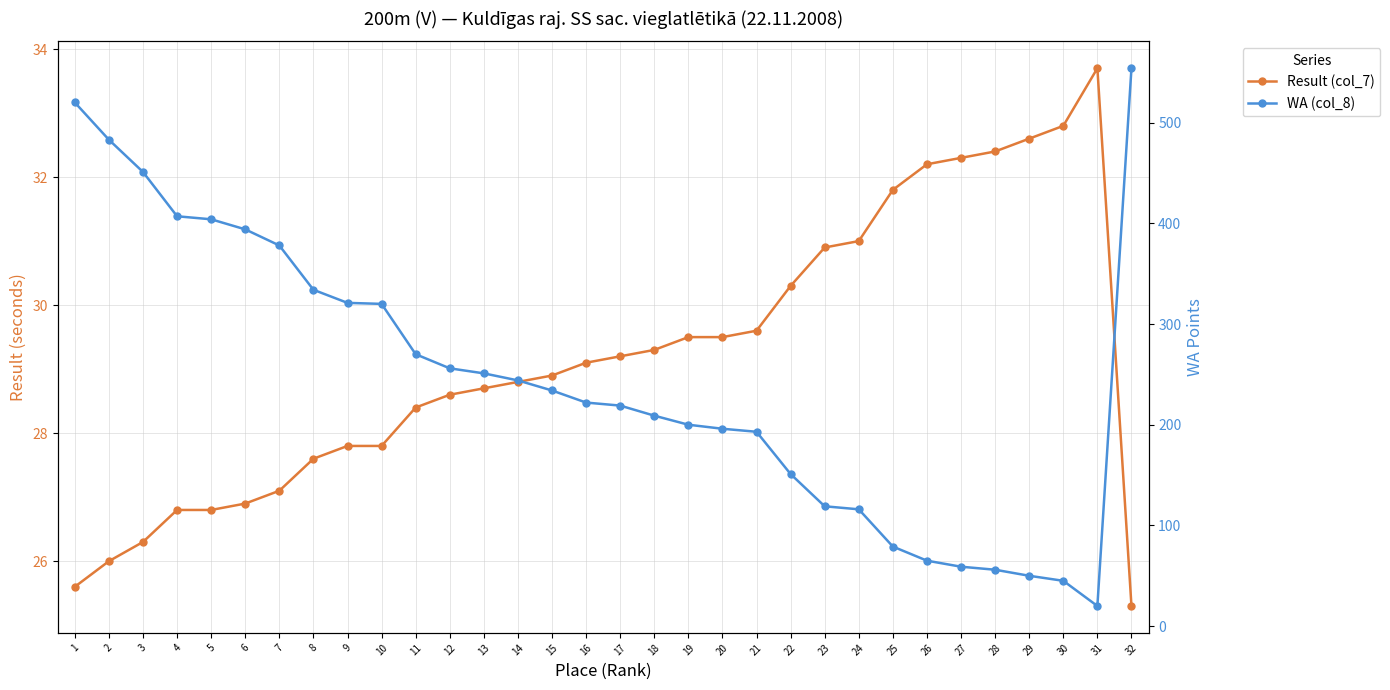

List the labels in order of WA (col_8) value, largest first.

32, 1, 2, 3, 4, 5, 6, 7, 8, 9, 10, 11, 12, 13, 14, 15, 16, 17, 18, 19, 20, 21, 22, 23, 24, 25, 26, 27, 28, 29, 30, 31